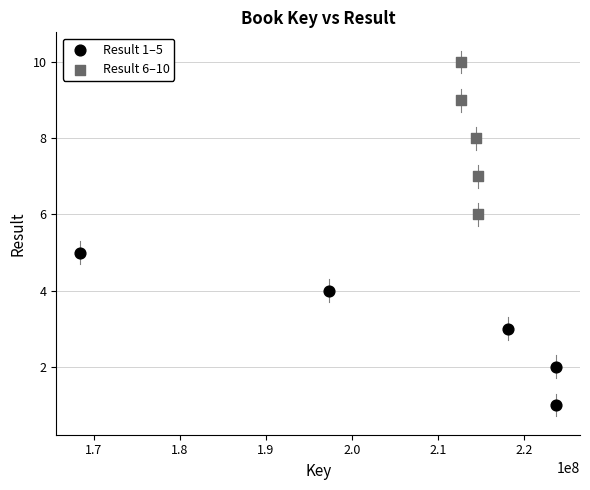

Which series reaches the minimum Y coordinate?

Result 1–5